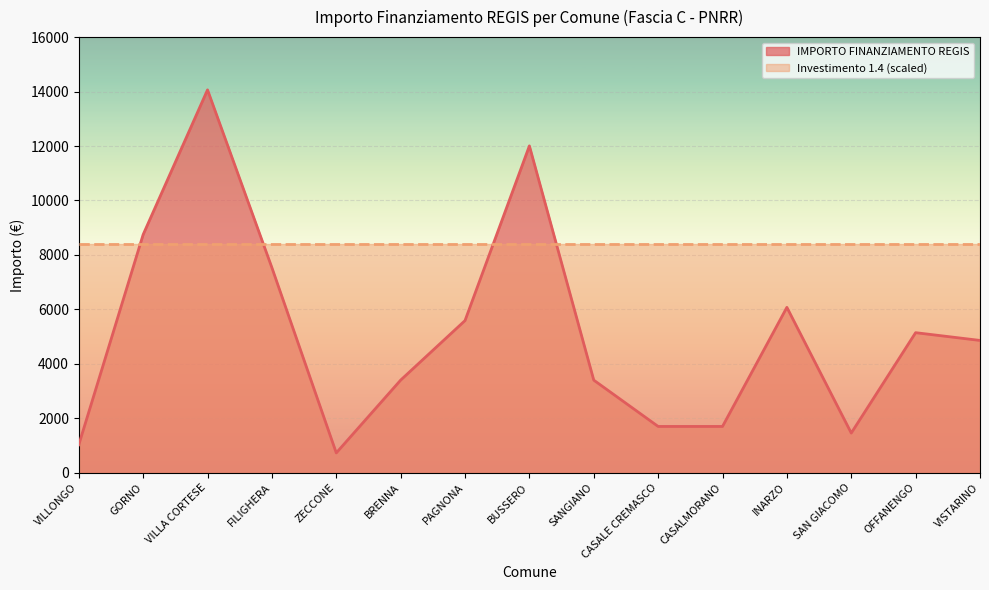

Read the value at GORNO.

8748